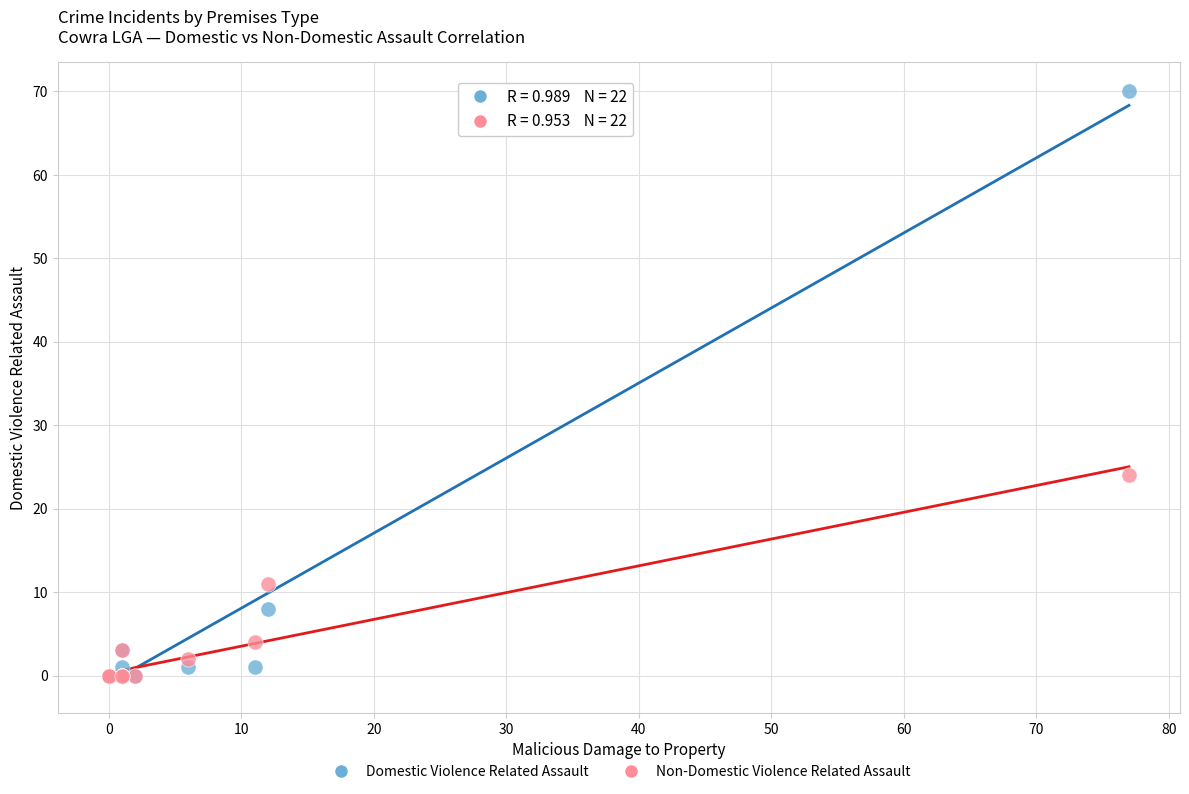

In the Non-Domestic Violence Related Assault series, what Y value is closest to 12?

11